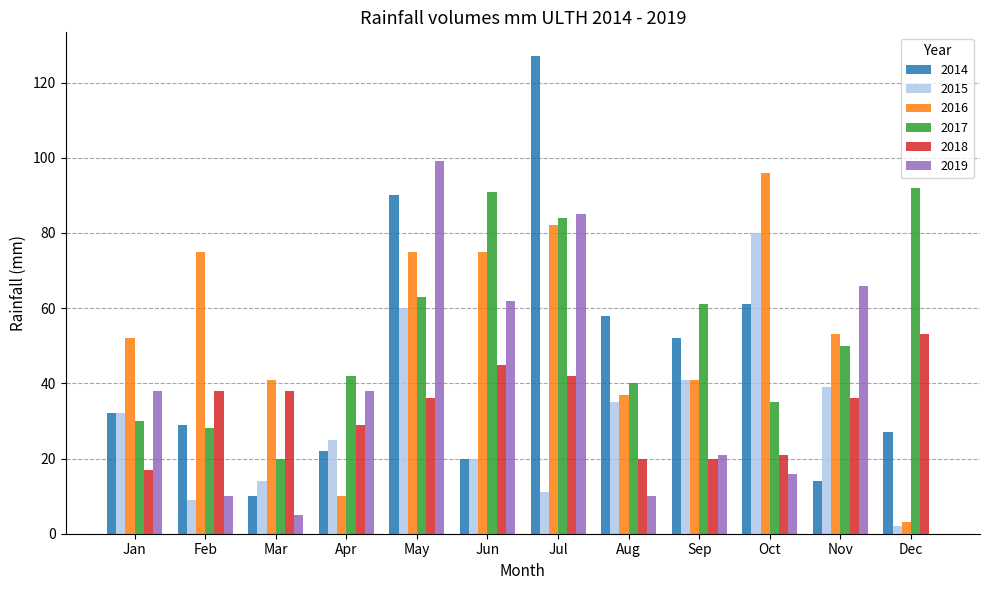

Reading right to left, what are all the values shown in this chart?

2014: 27	14	61	52	58	127	20	90	22	10	29	32
2015: 2	39	80	41	35	11	20	60	25	14	9	32
2016: 3	53	96	41	37	82	75	75	10	41	75	52
2017: 92	50	35	61	40	84	91	63	42	20	28	30
2018: 53	36	21	20	20	42	45	36	29	38	38	17
2019: 0	66	16	21	10	85	62	99	38	5	10	38